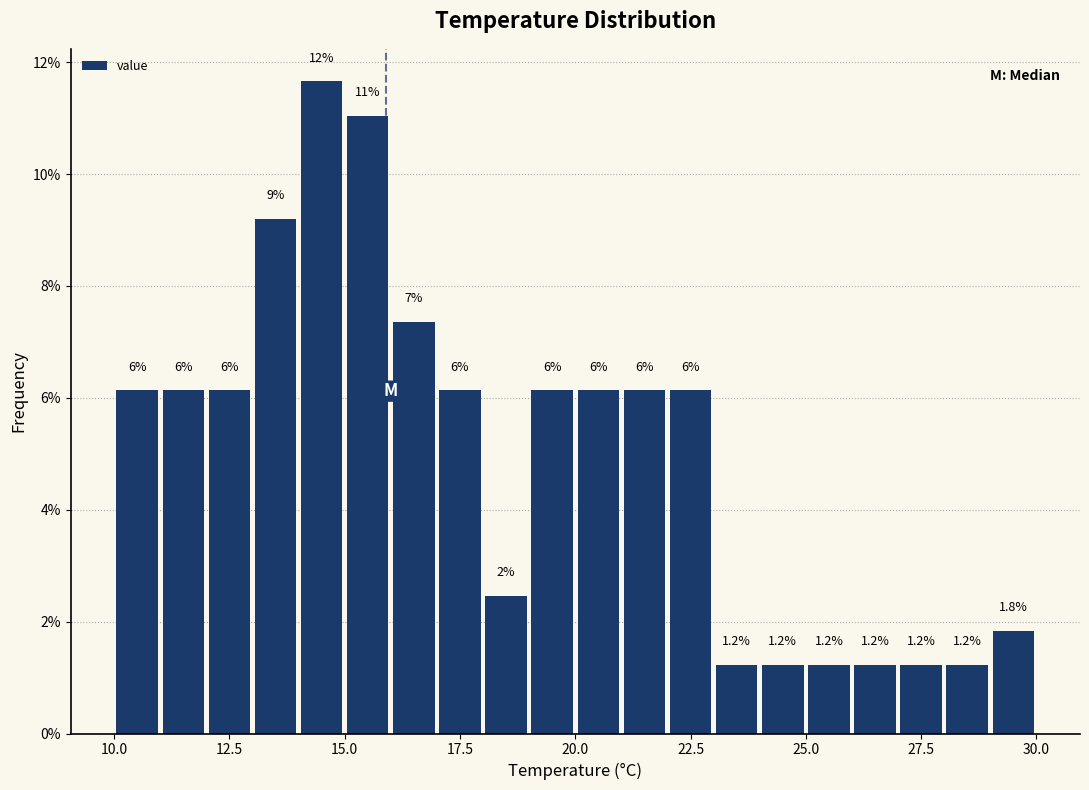

Around what value on the x-axis is the tallest bar? Give the approximate position of its centre, as read against the axis.

14.5